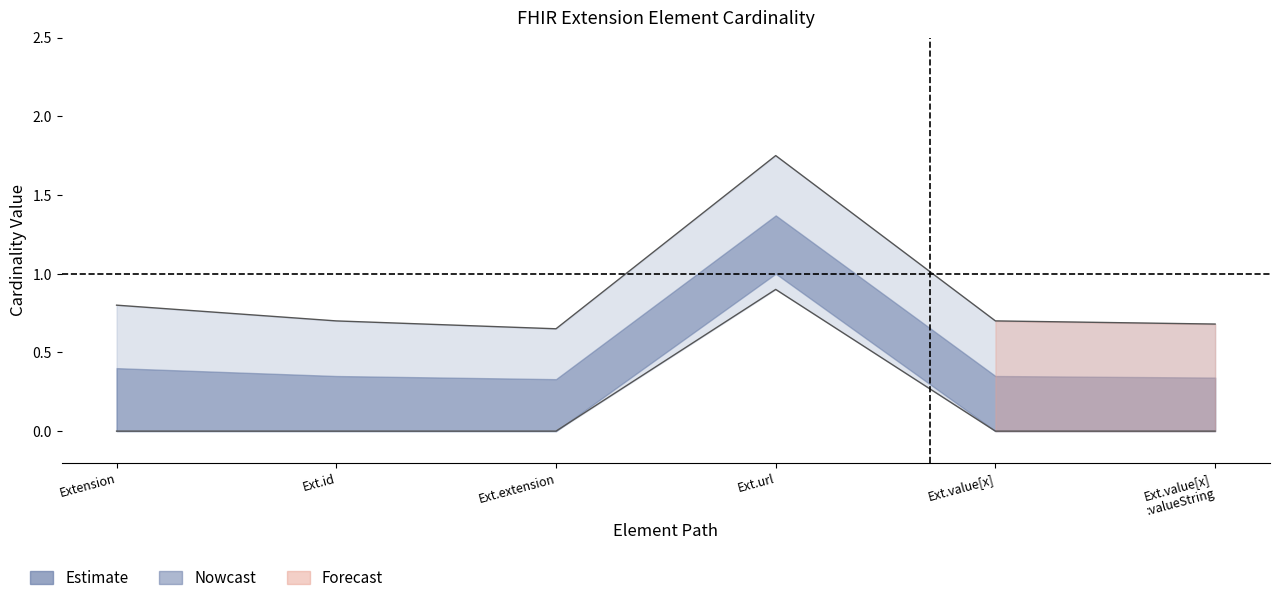

What is the label of the 6th point from the right?

Extension